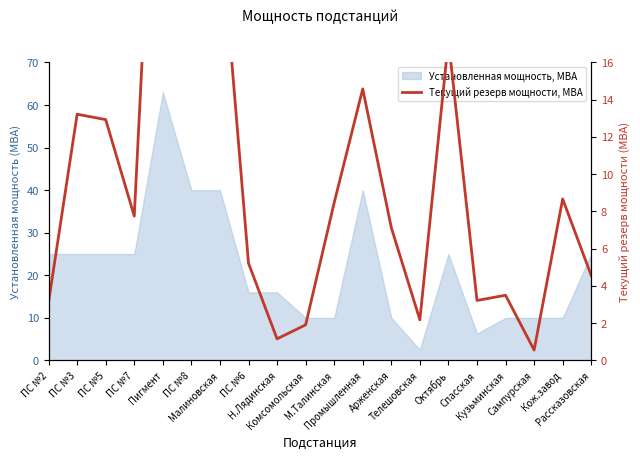

What is the minimum value shown in the chart?

0.6